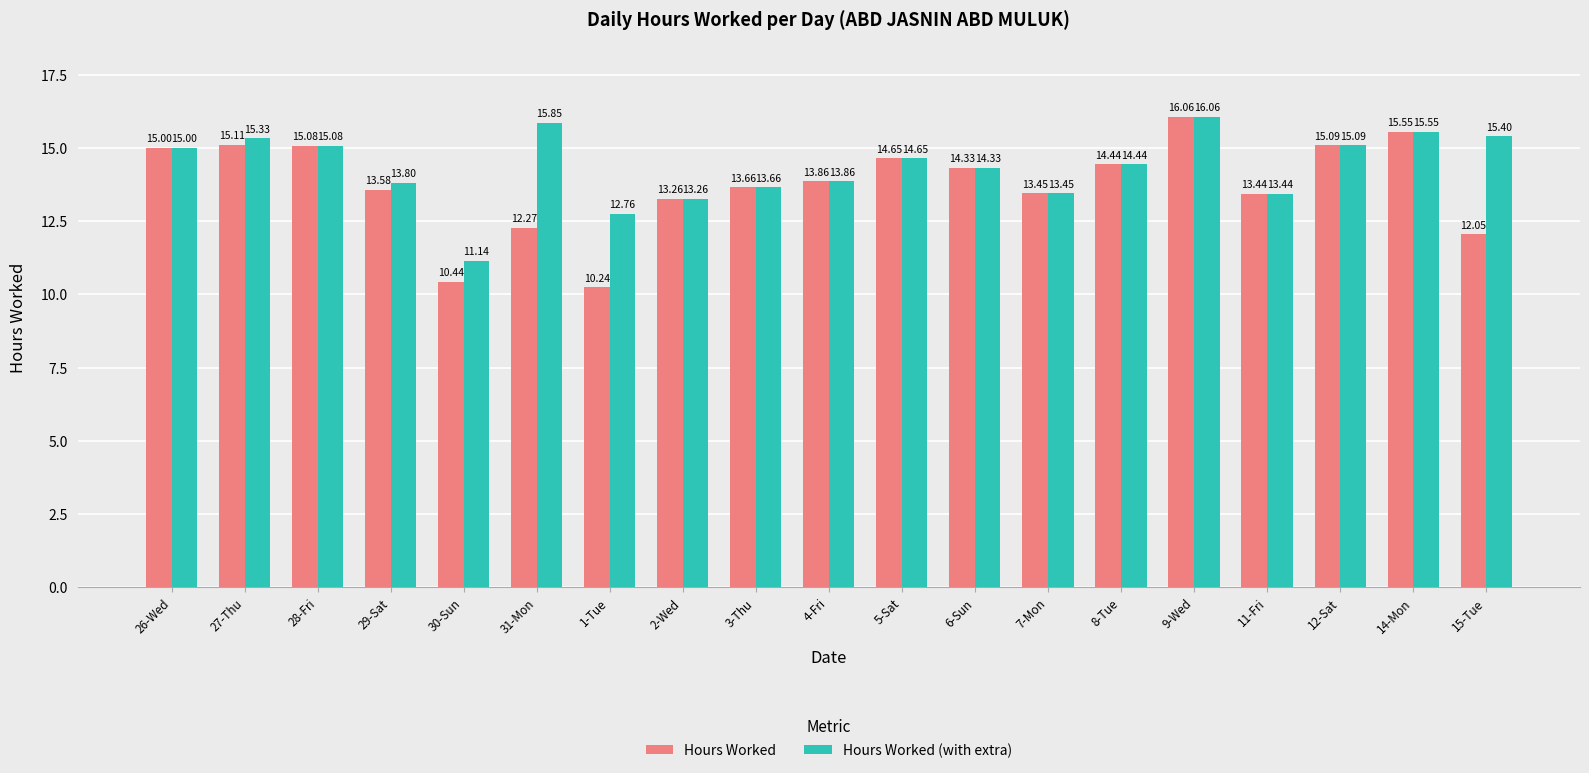

At which label does Hours Worked (with extra) first exceed 14?

26-Wed